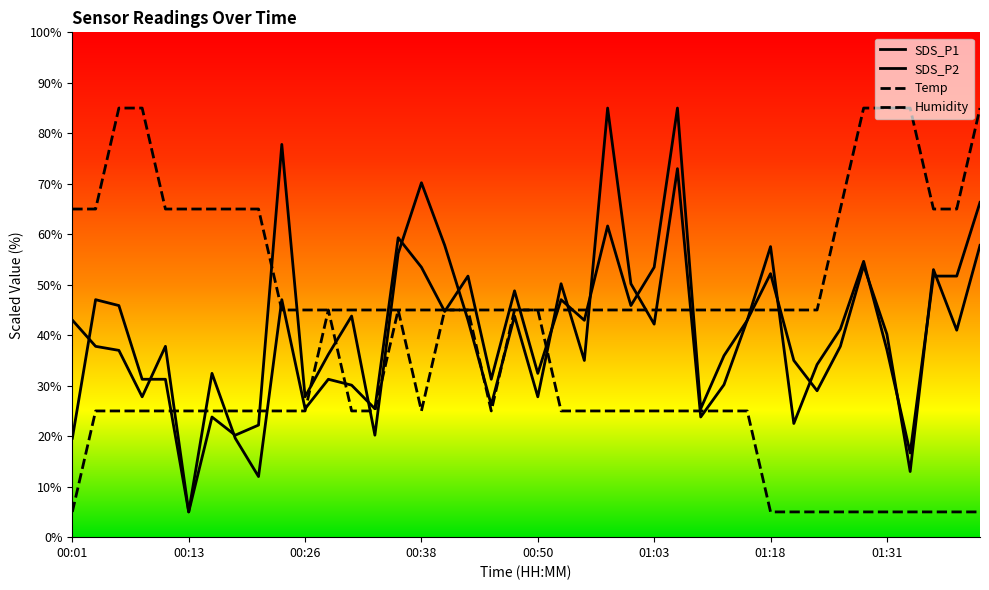

Which series changed the most between 01:21 and 01:23?

SDS_P2